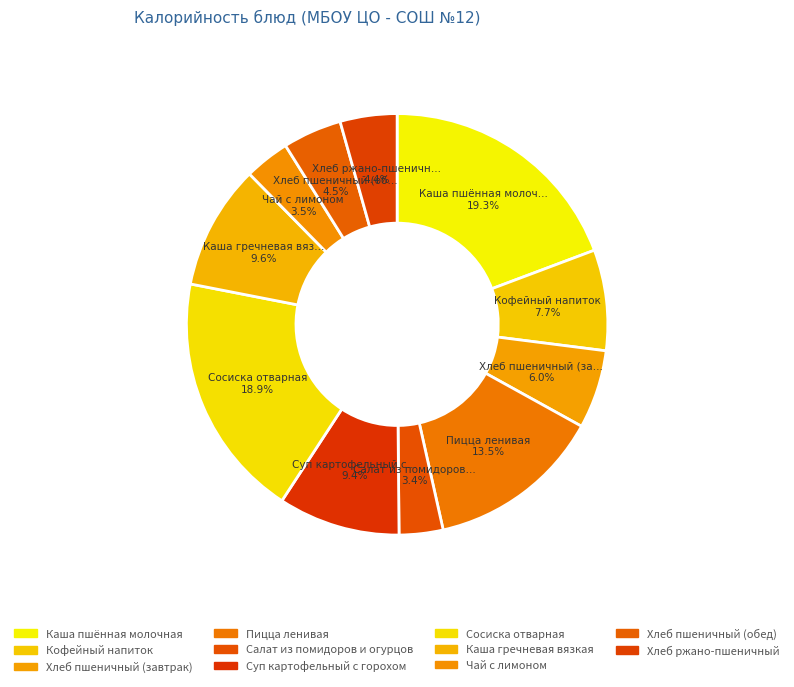

Which has a higher value, Салат из помидоров и огурцов or Хлеб пшеничный (обед)?

Хлеб пшеничный (обед)